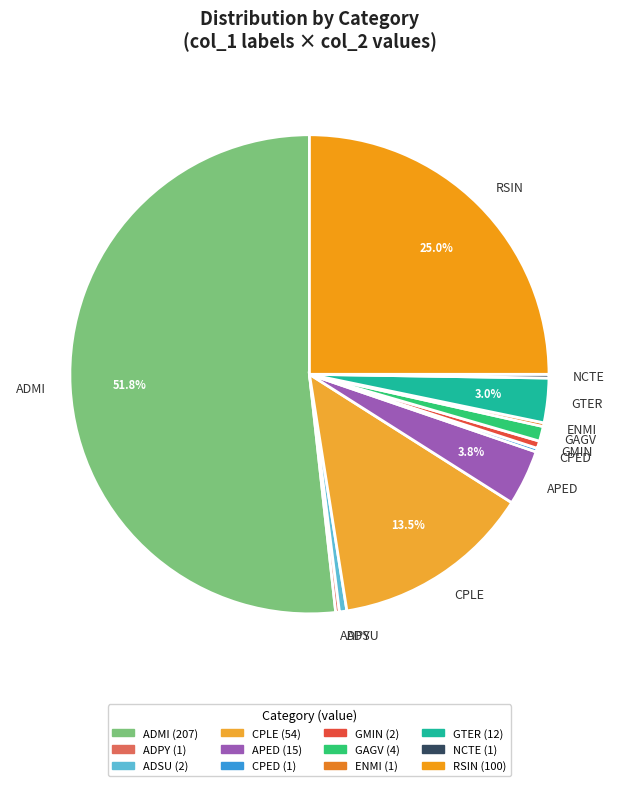

Approximately how many times larger is the value at GTER compared to ADSU?

6.0